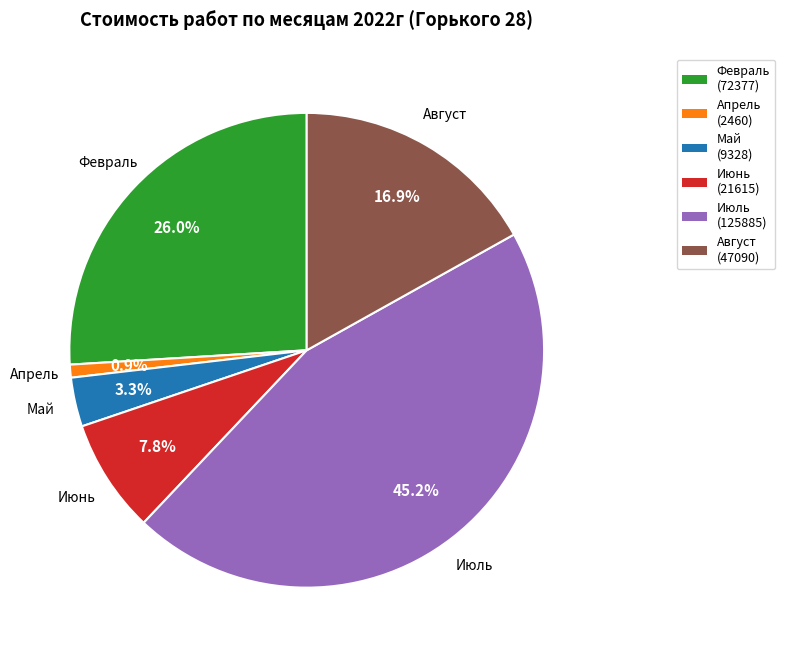

Approximately how many times larger is the value at Июль compared to Август?

2.7